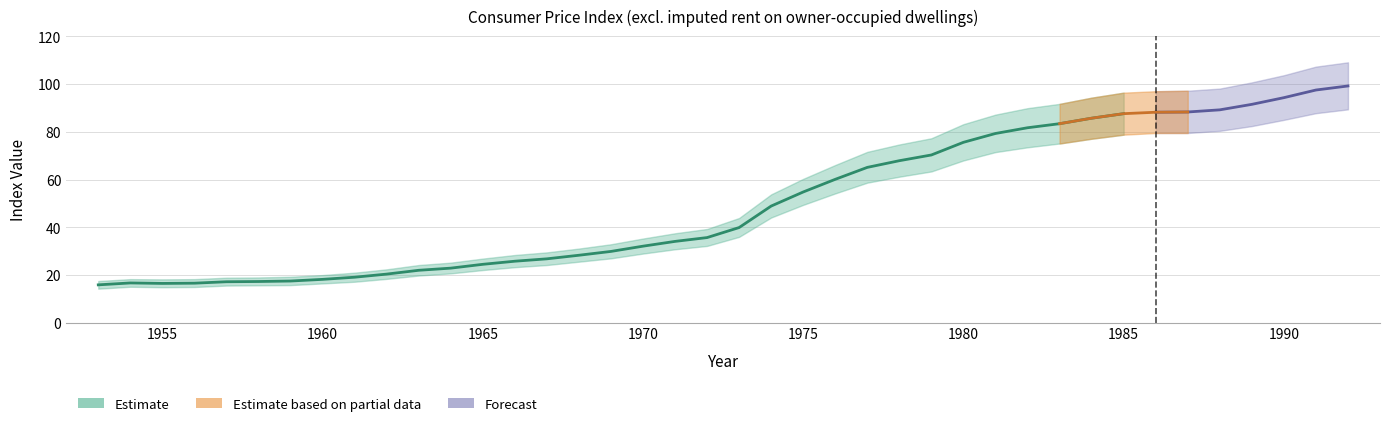

The value of 持家の帰属家賃を除く総合 at 1969 is 7.9. True or false?

False